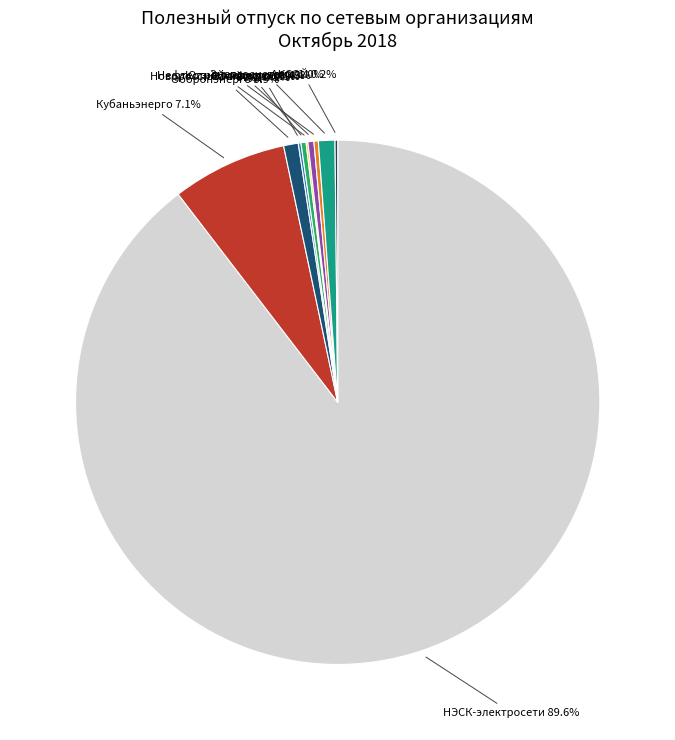

Is there a majority slice in this chart?

Yes